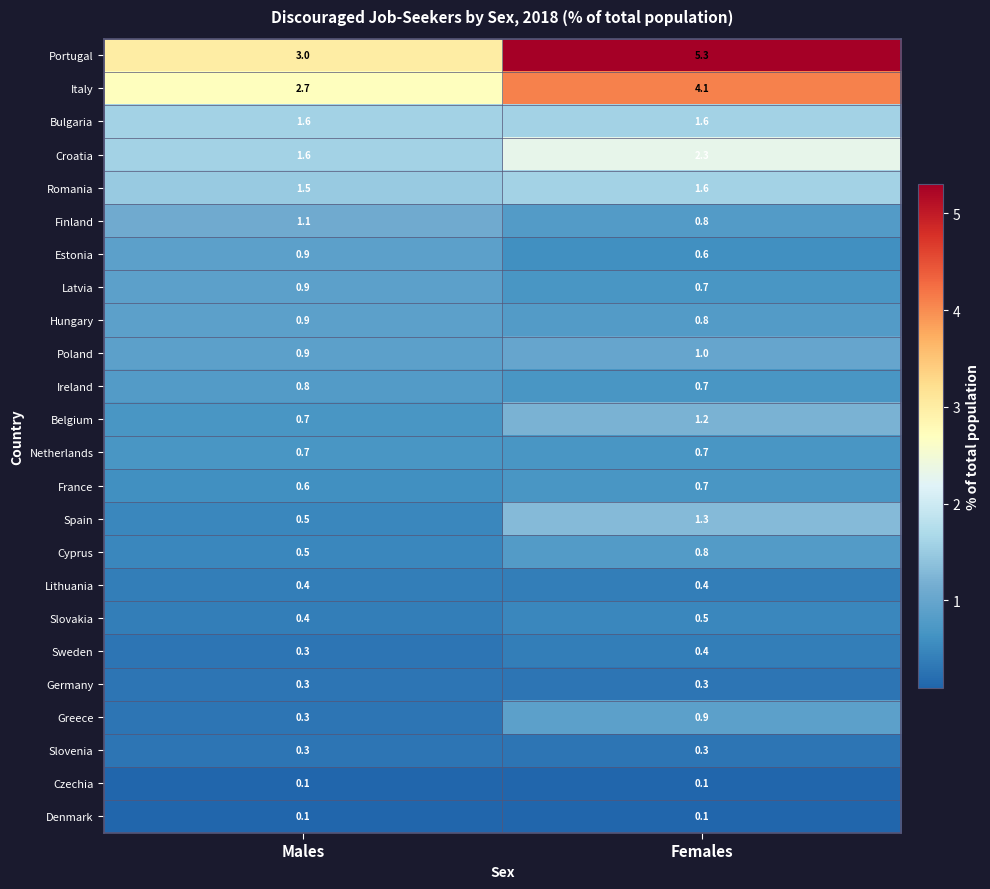

What is the sum of all Estonia values?

1.5